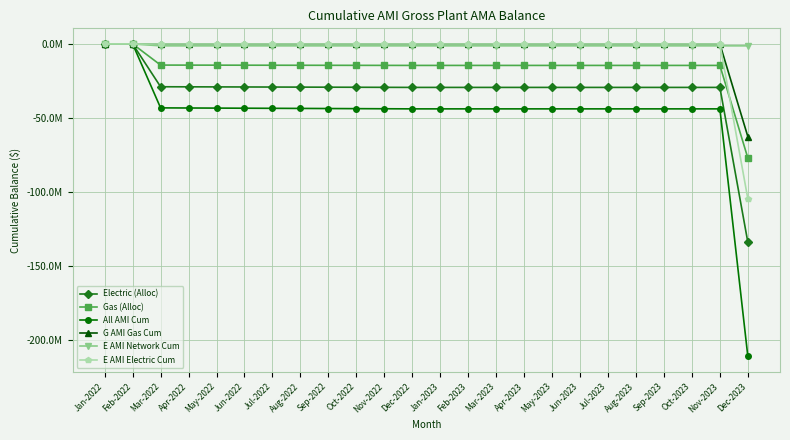

What is the spread (max minus min) of values at Mar-2023?

43815380.6